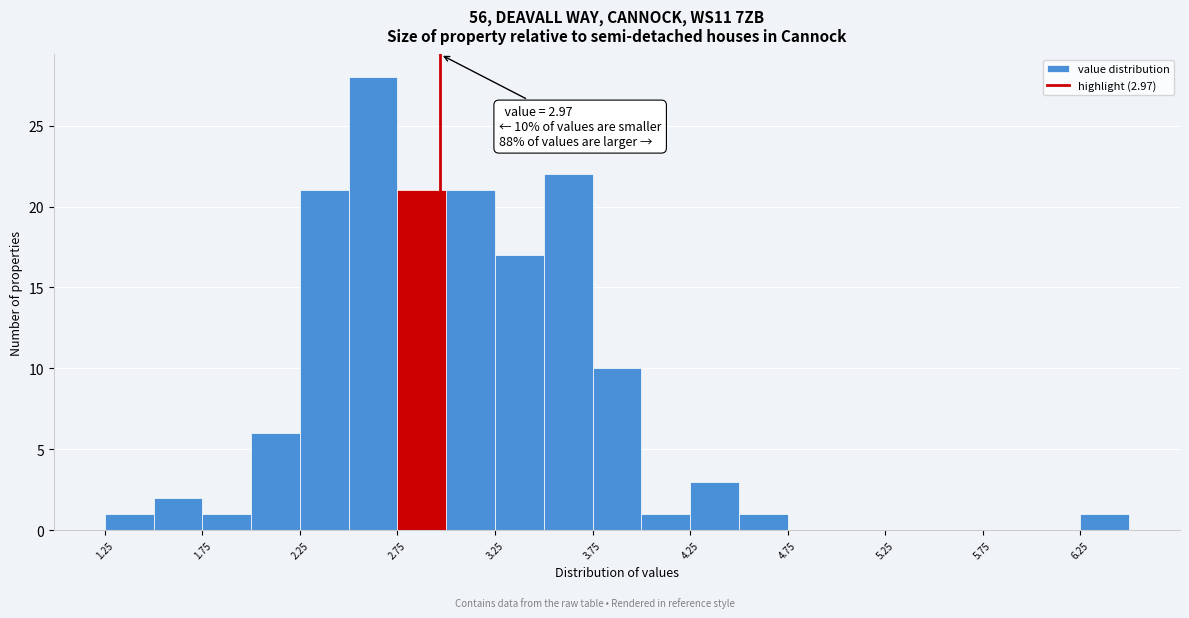

Over which range of the x-axis is the bar tallest?

2.50 to 2.75